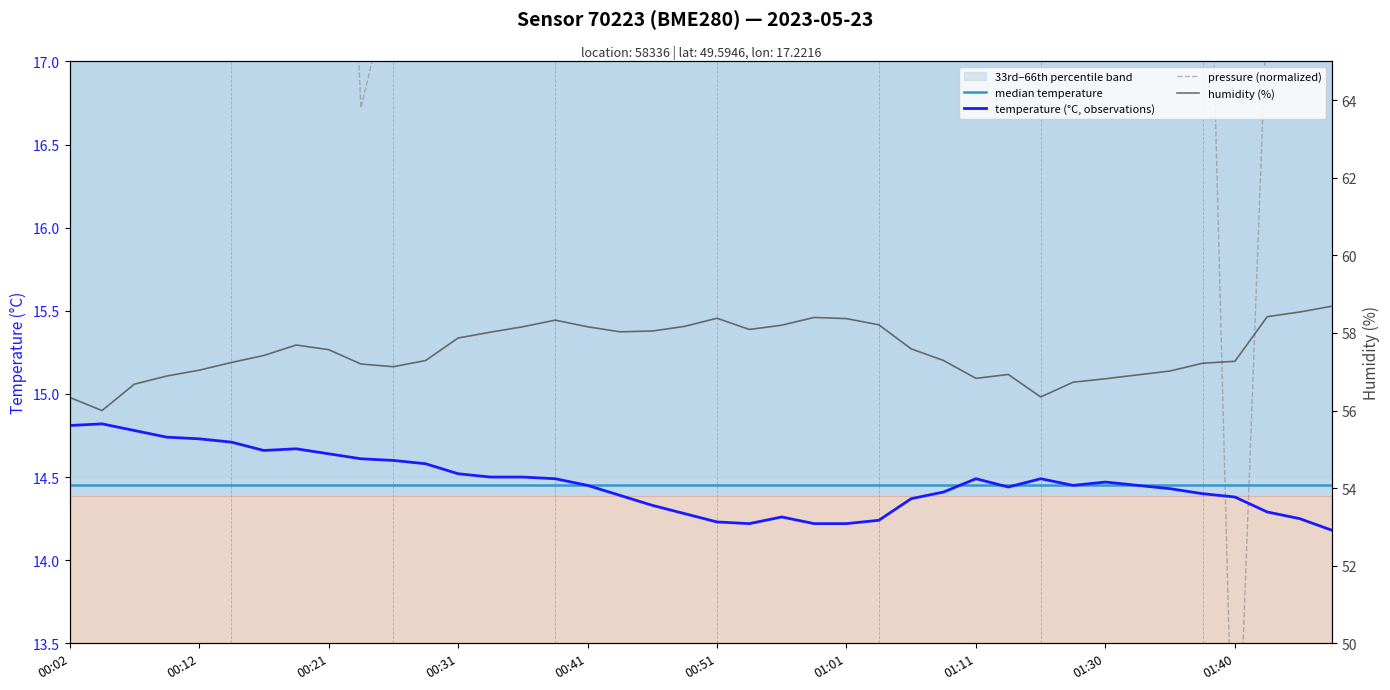

How many interior local peaks does the pressure (normalized) series have?

10